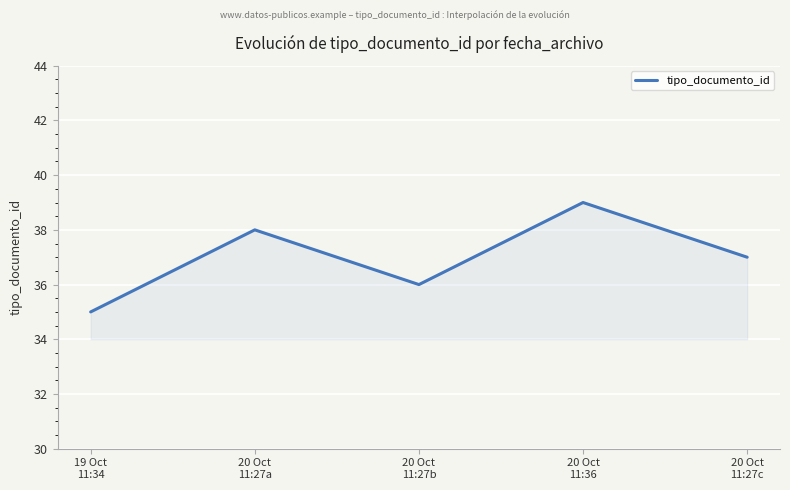

Rank the categories by value from highest to lowest.

20 Oct
11:36, 20 Oct
11:27a, 20 Oct
11:27c, 20 Oct
11:27b, 19 Oct
11:34